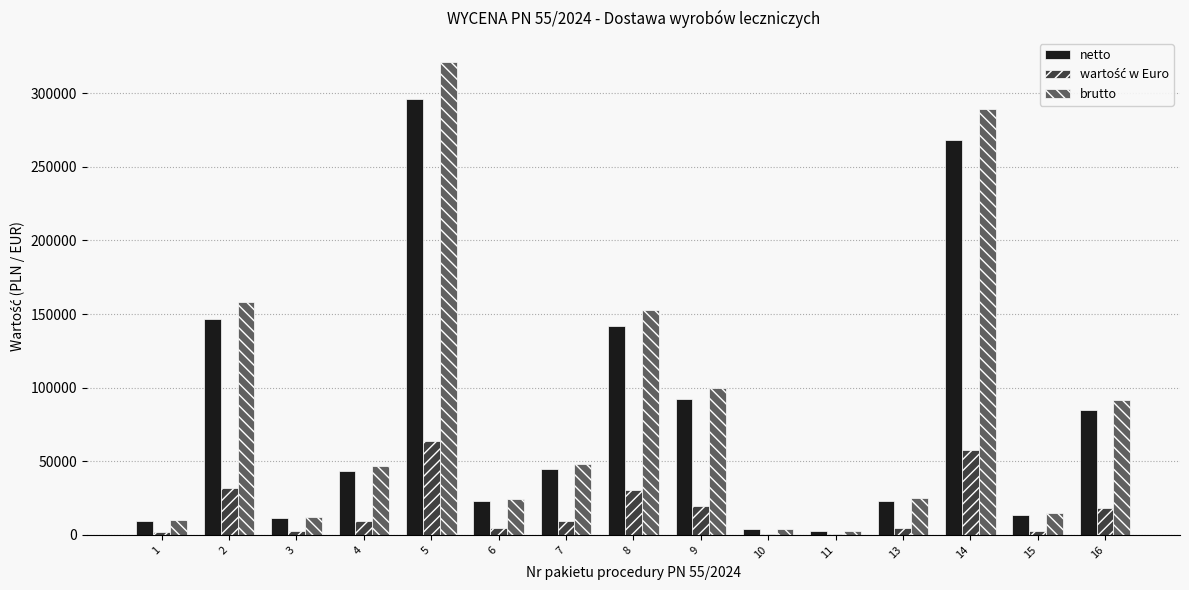

The netto series shows 295803.8 at 5. True or false?

True